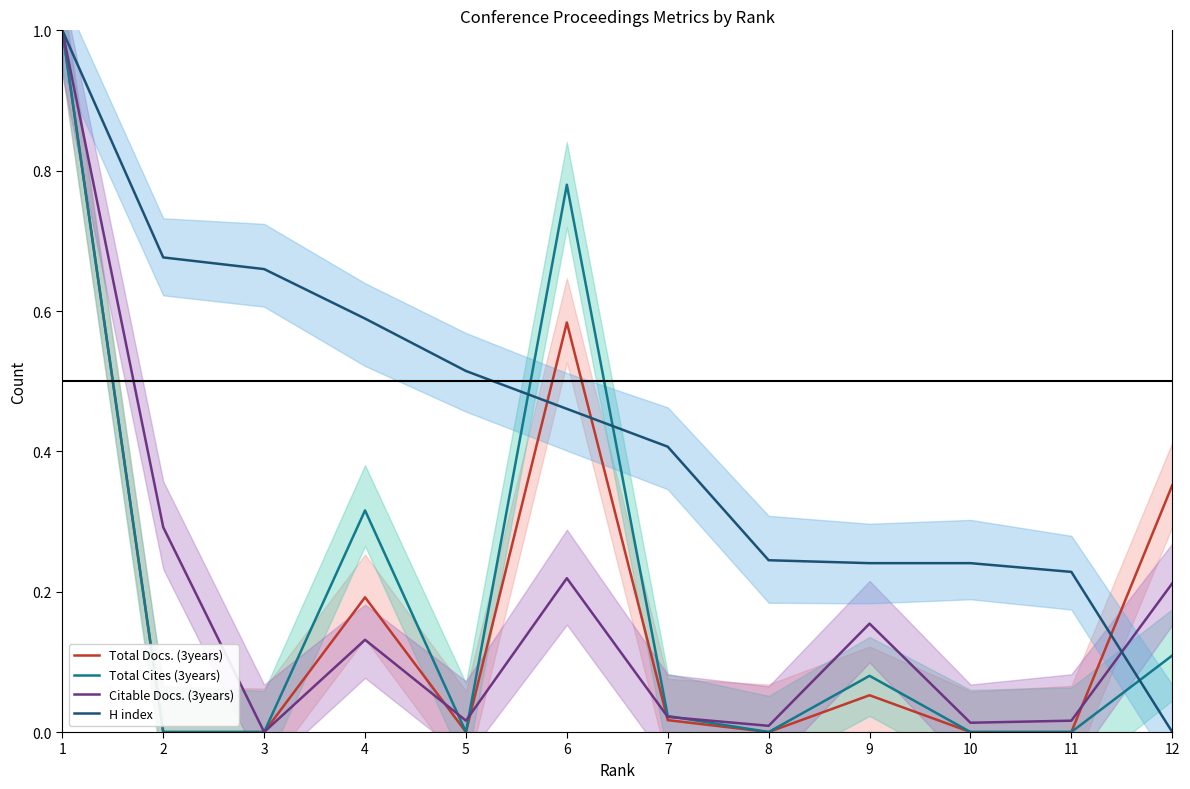

Is the value of H index at 4 greater than the value of Citable Docs. (3years) at 10?

Yes